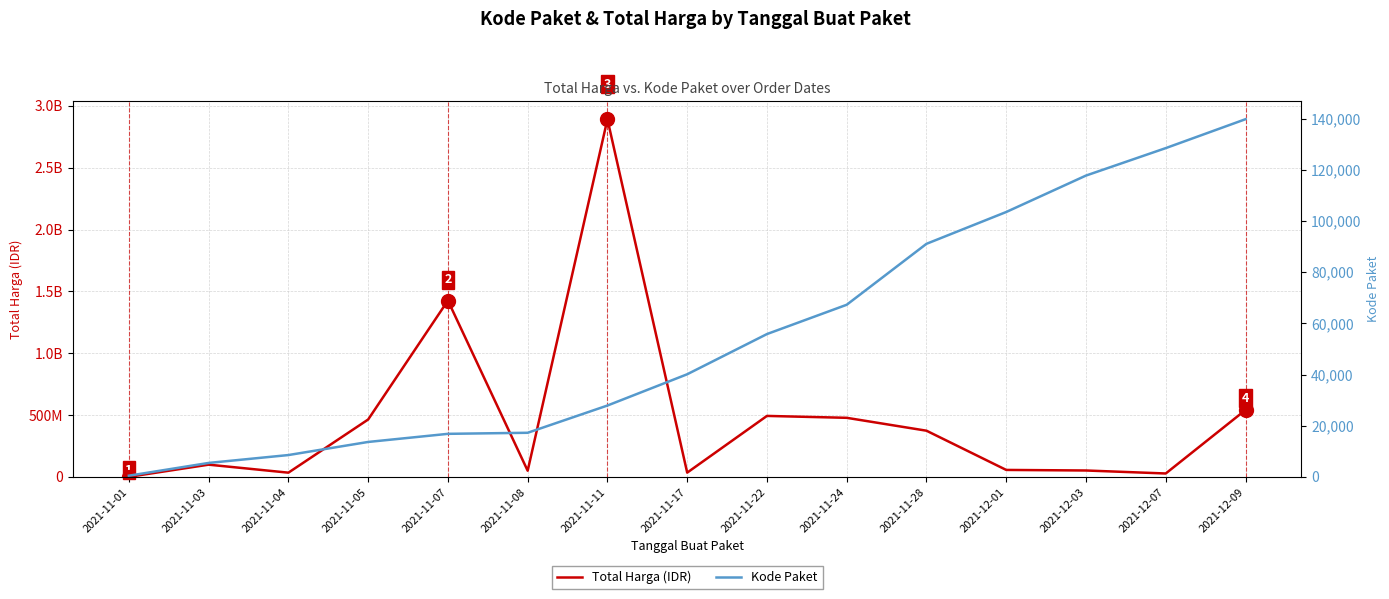

How many values in the Total Harga series exceed 98772570?

7